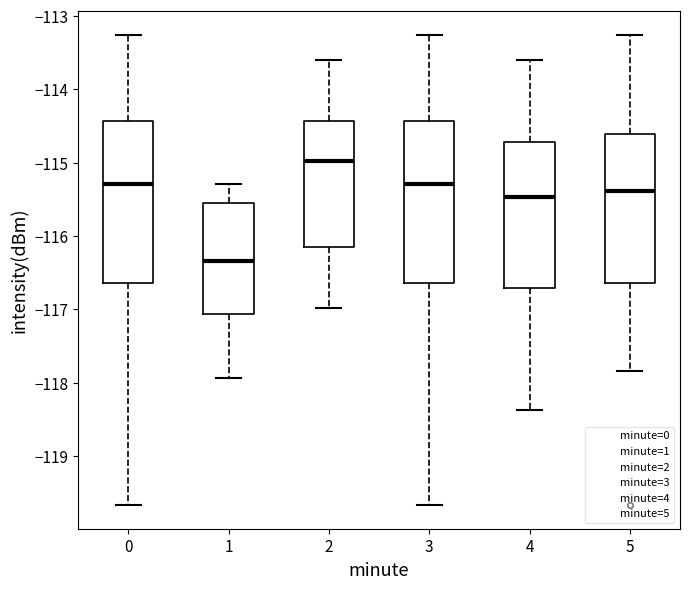

Where does the lower whisker of the box at x = 5 end on the y-axis? The values are not printed on the chart, so give them approximately, as read against the axis.

-117.8